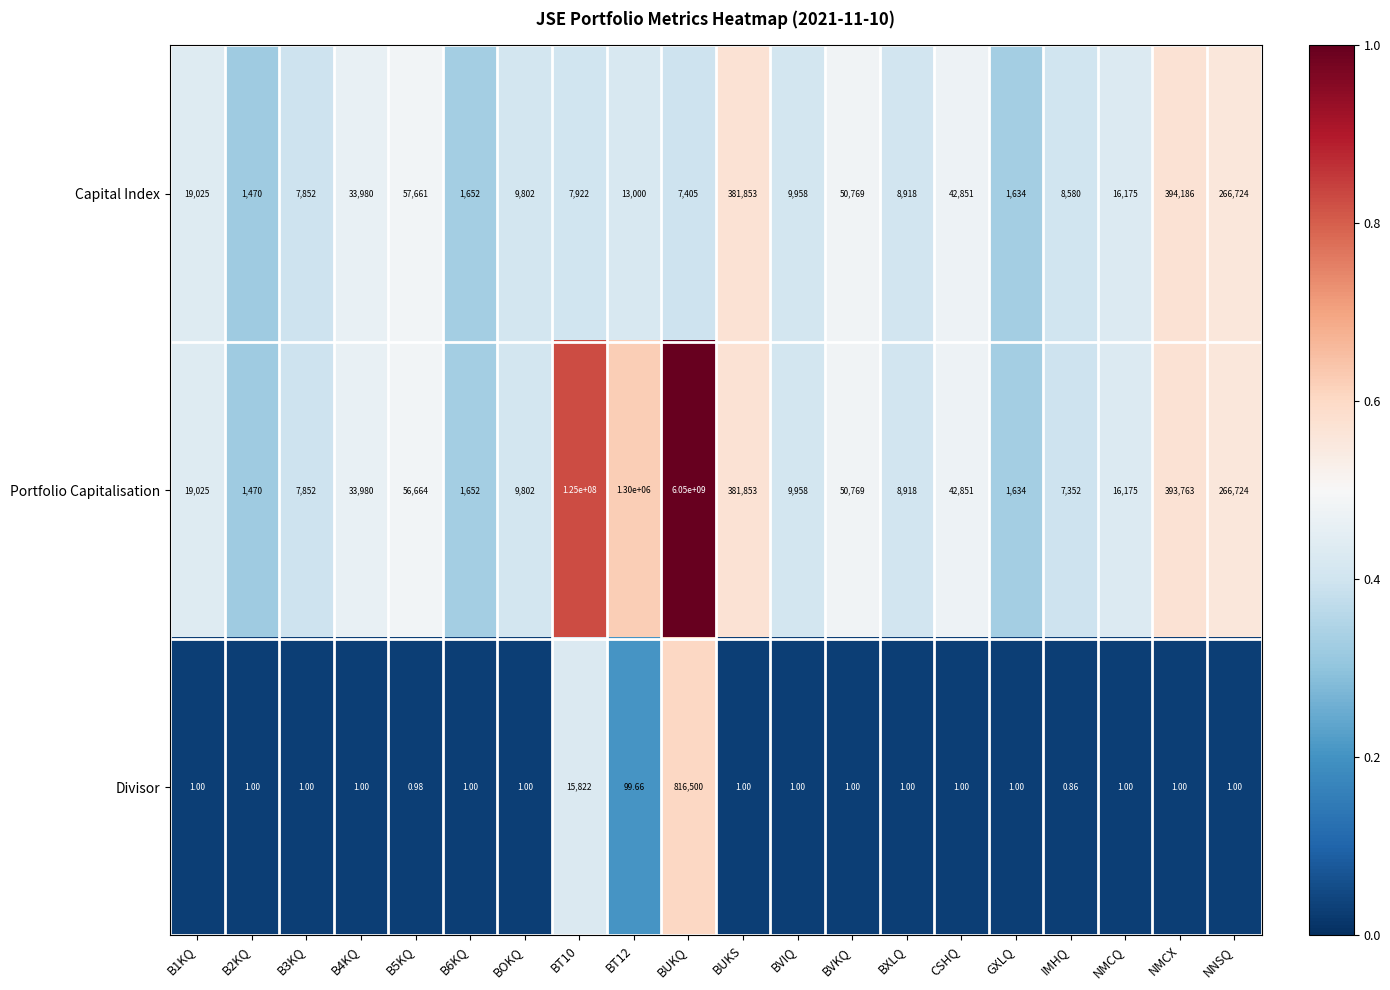

Which category has the highest value in the Divisor series?

BUKQ